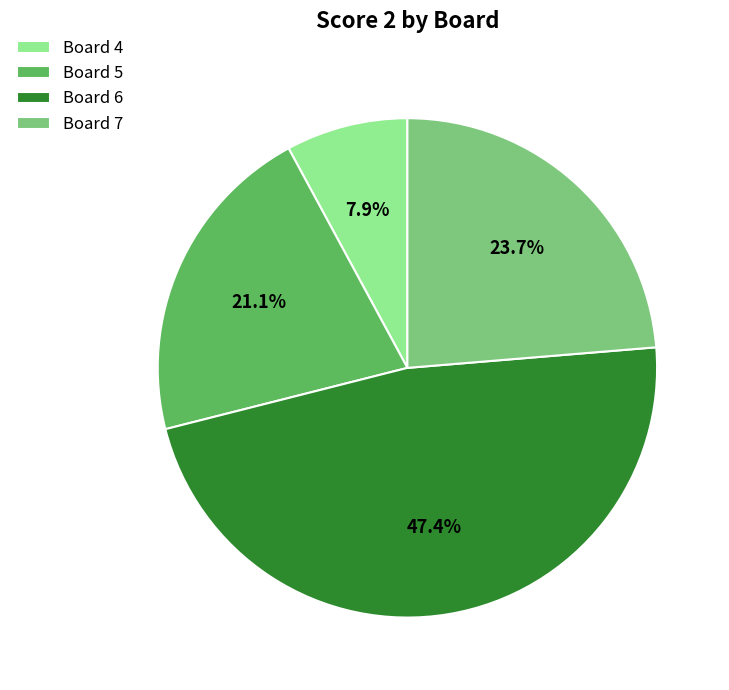

Rank the categories by value from highest to lowest.

Board 6, Board 7, Board 5, Board 4